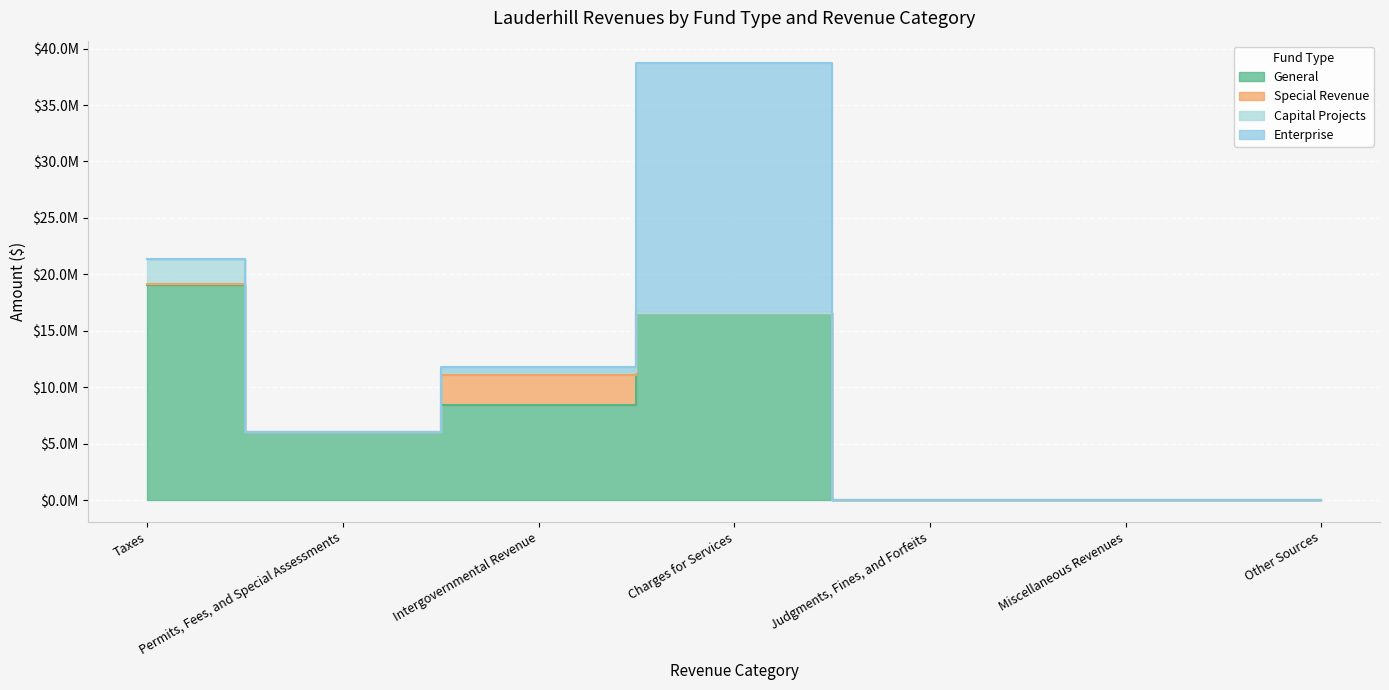

Does the chart display data point markers on the line(s)?

No